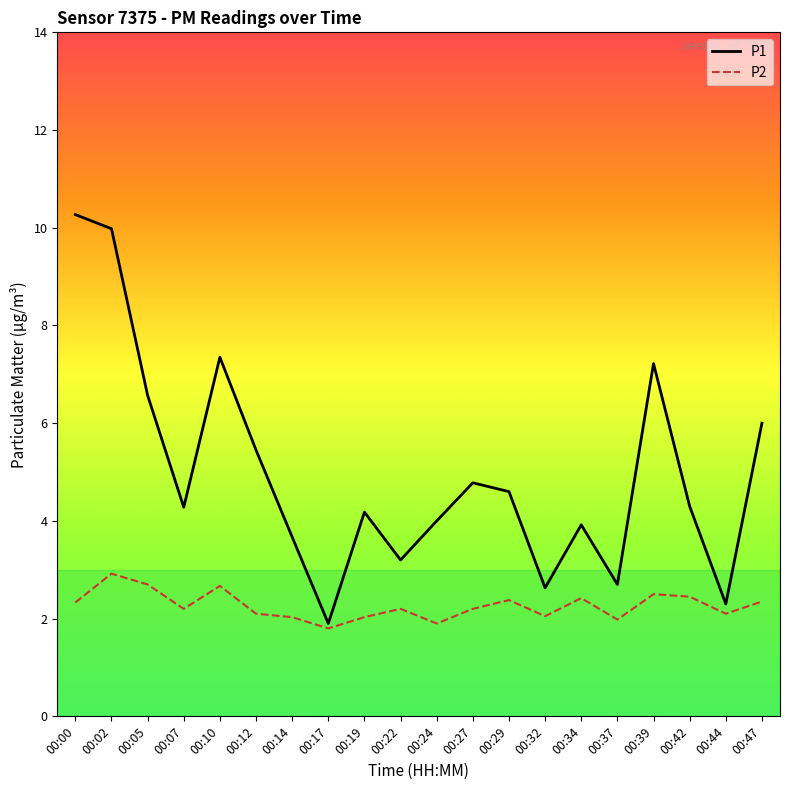

List the series in order of their overall mean, highest first.

P1, P2